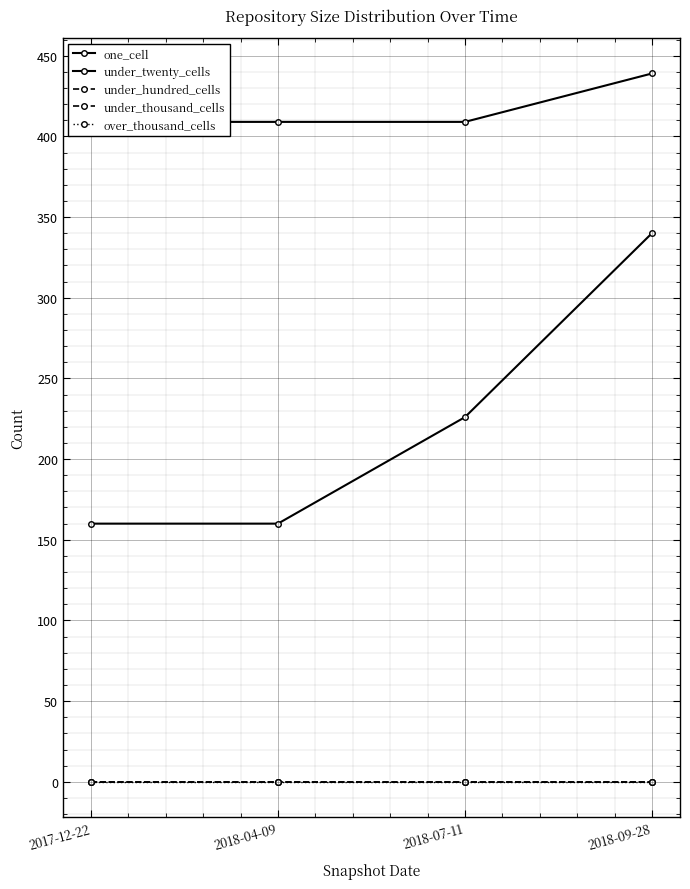

At which label does under_twenty_cells reach its peak?

2018-09-28